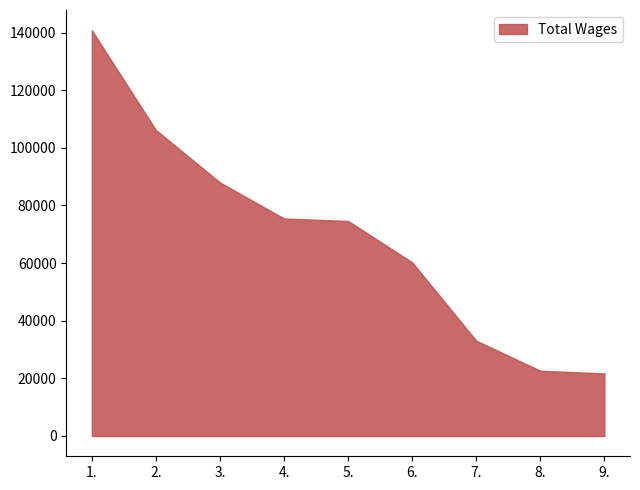

The value at 2. is 106158. True or false?

True